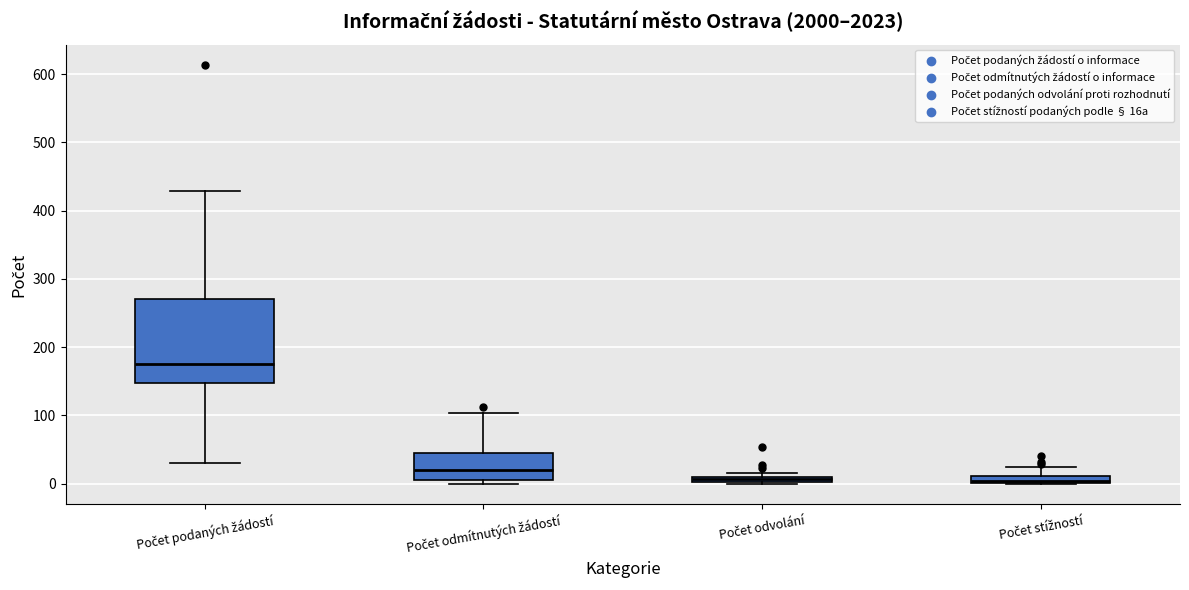

Which box's median line is the highest?

Počet podaných žádostí